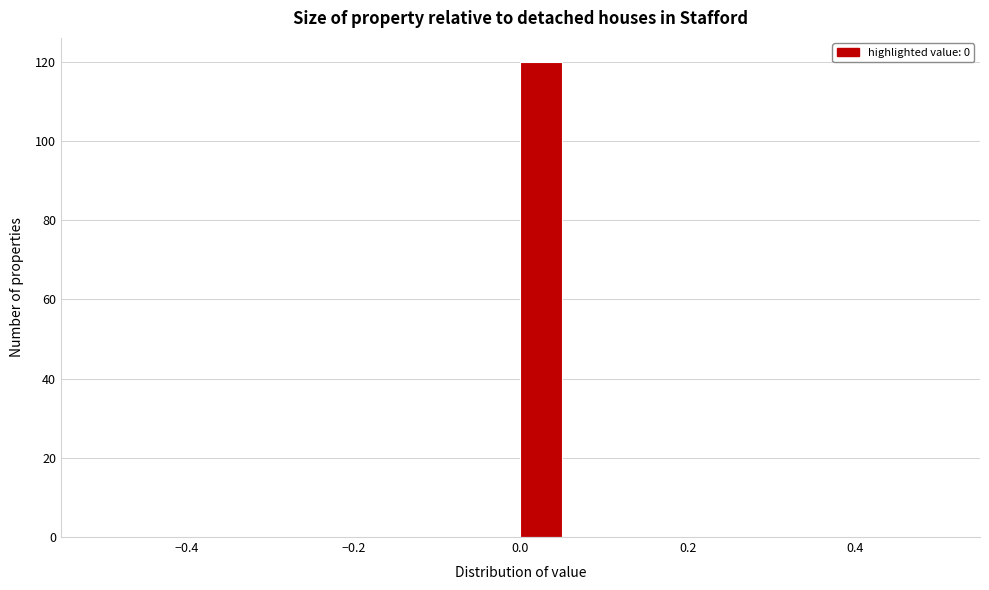

Read against the x-axis, roughly where is the centre of the tallest bar?

0.02